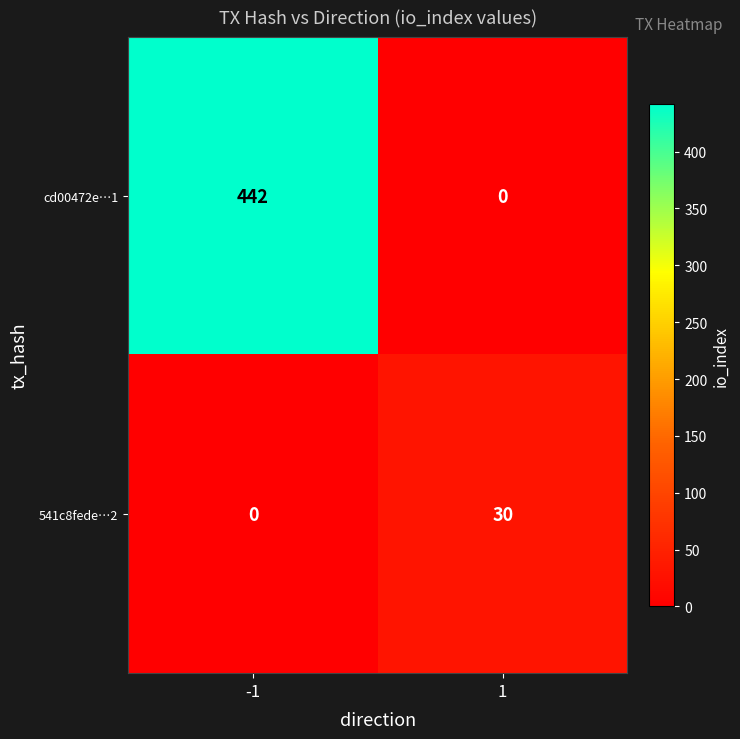

Between -1 and 1, which series saw the biggest shift?

cd00472e…1